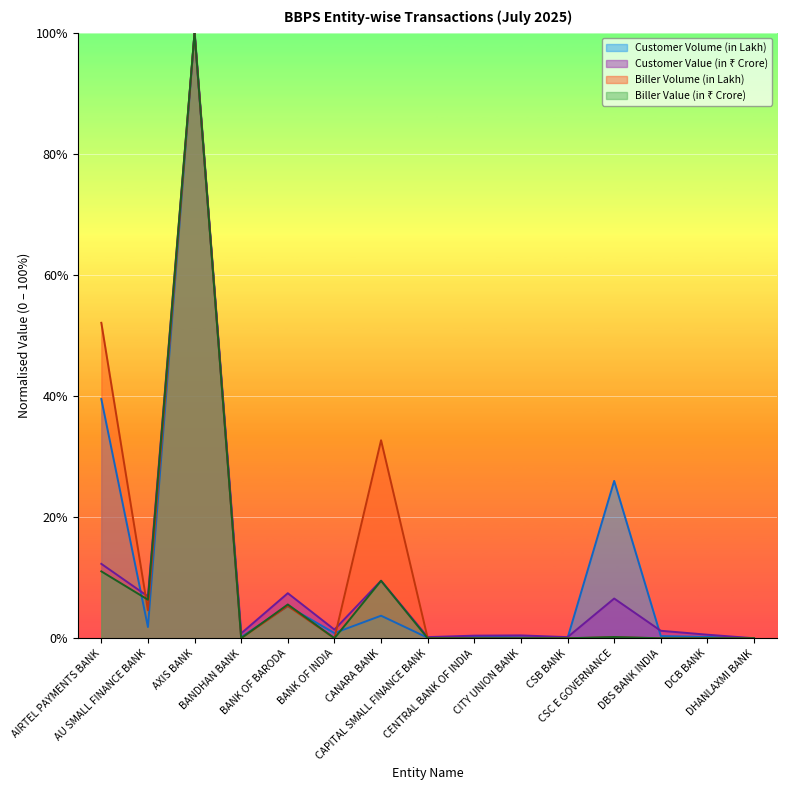

The value of Biller Volume (in Lakh) at CSC E GOVERNANCE is 0.2. True or false?

False